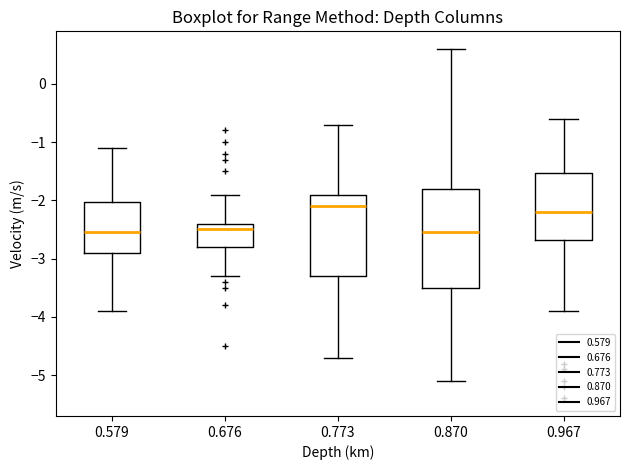

Reading left to right, read every box against the y-axis: the position of its median line, the range the box covers, and the ends of its whiskers. The values are not printed on the chart, so give them approximately, as read against the axis.

0.579: median -2.5, box -2.9 to -2.0, whiskers -3.9 to -1.1
0.676: median -2.5, box -2.8 to -2.4, whiskers -3.3 to -1.9
0.773: median -2.1, box -3.3 to -1.9, whiskers -4.7 to -0.7
0.870: median -2.5, box -3.5 to -1.8, whiskers -5.1 to 0.6
0.967: median -2.2, box -2.7 to -1.5, whiskers -3.9 to -0.6